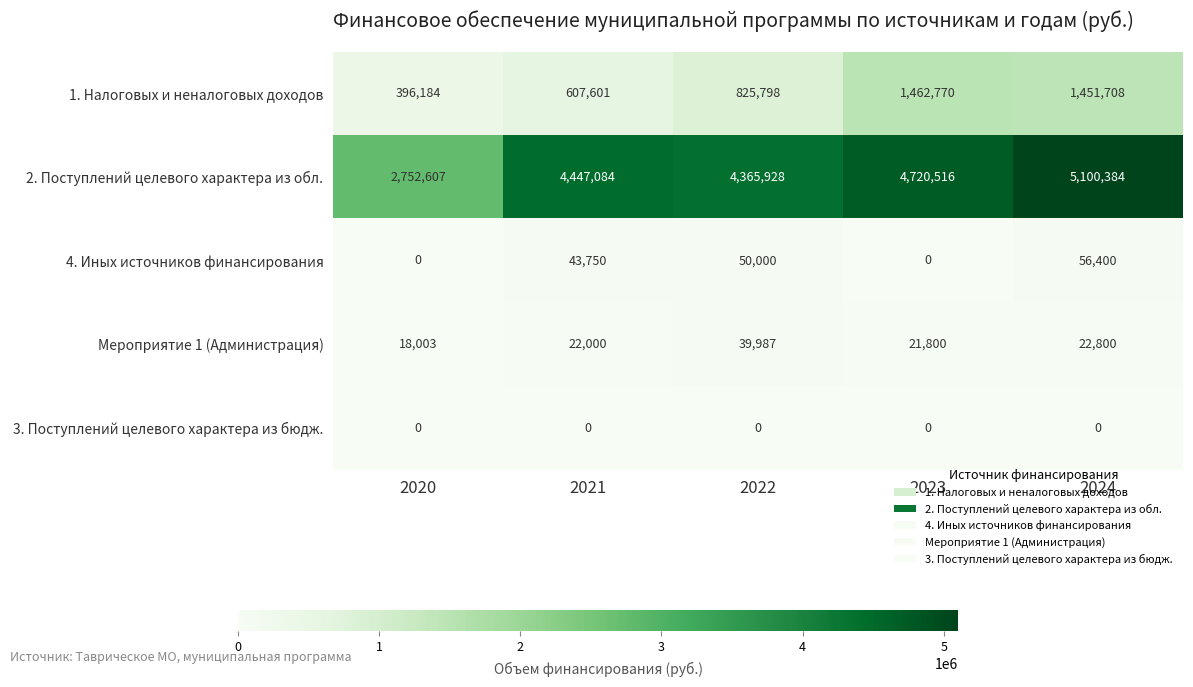

What is the highest value of the 4. Иных источников финансирования series?

56400